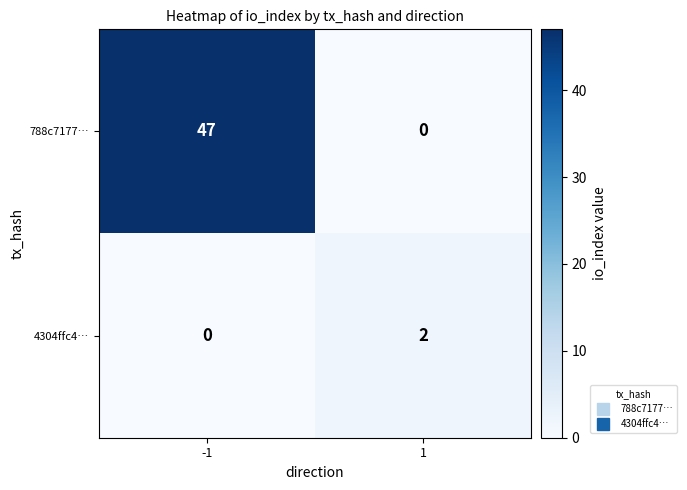

Reading right to left, list all the values displayed in this chart.

788c7177…: 0	47
4304ffc4…: 2	0